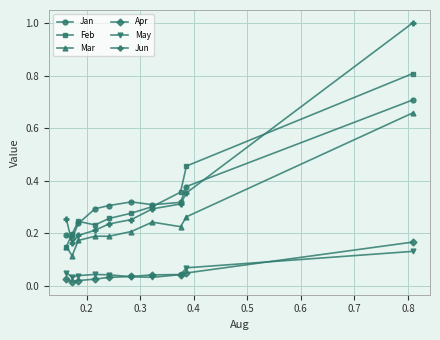

True or false: Feb and Apr intersect in this chart.

False